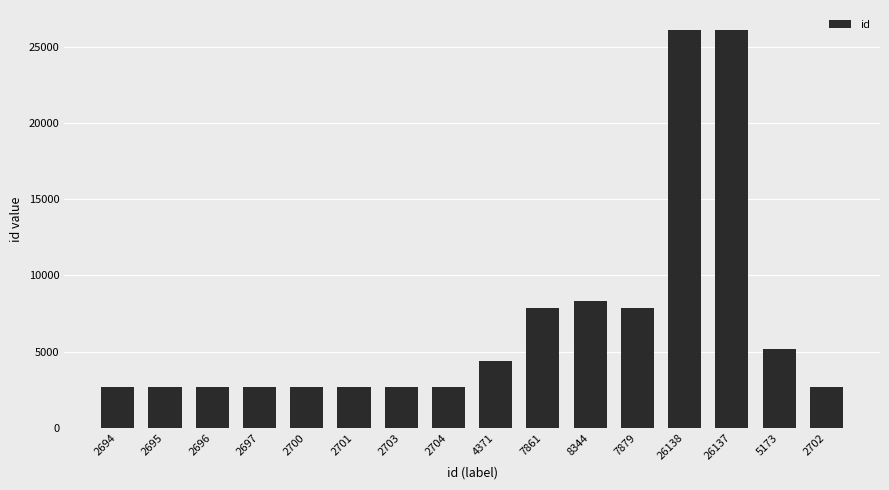

The chart shows a value of 2694 at 2694. True or false?

True